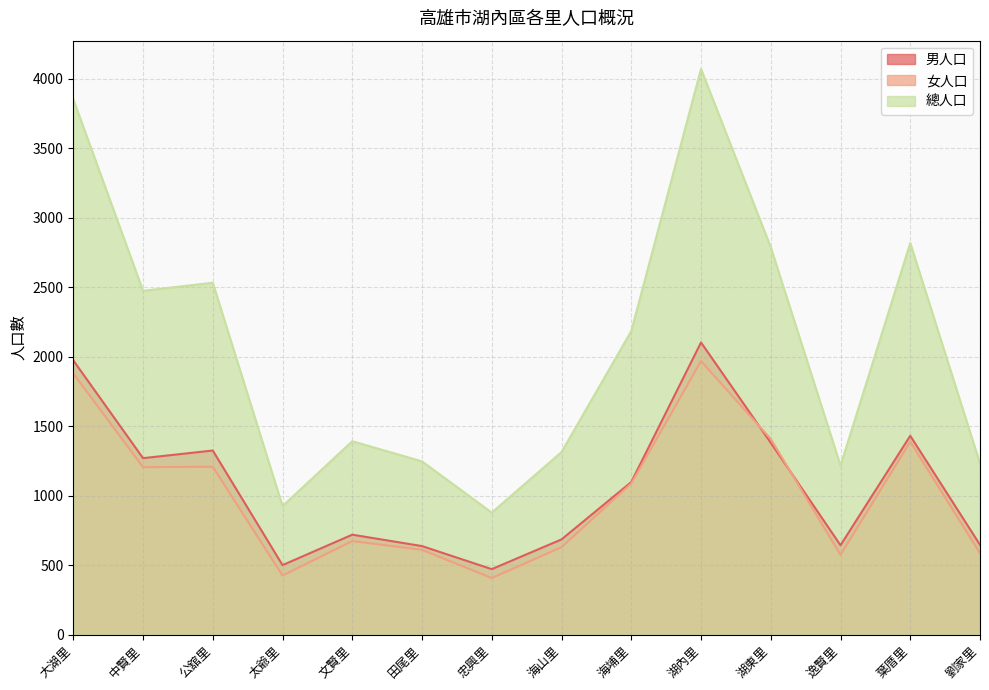

Which series has the widest spread of values?

總人口